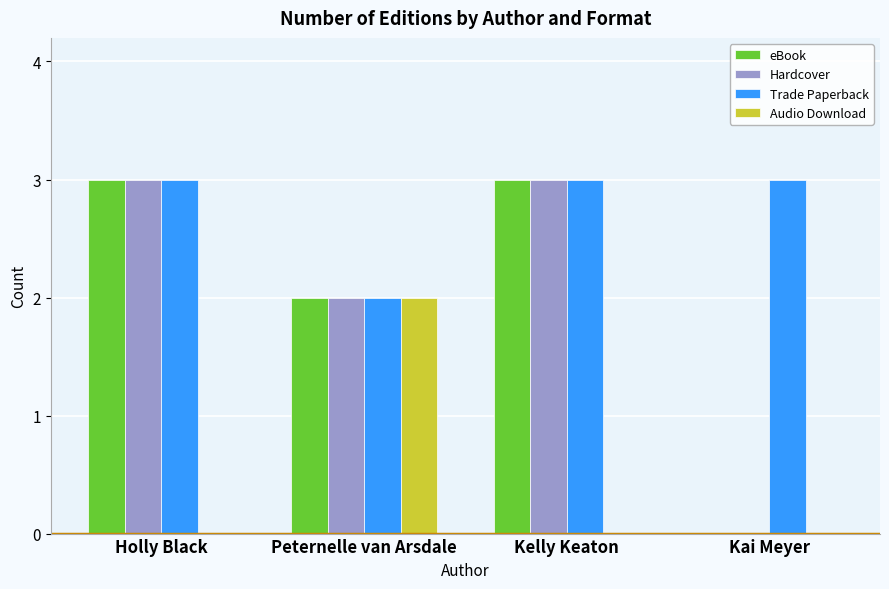

Is it true that Trade Paperback equals 5 at Holly Black?

False